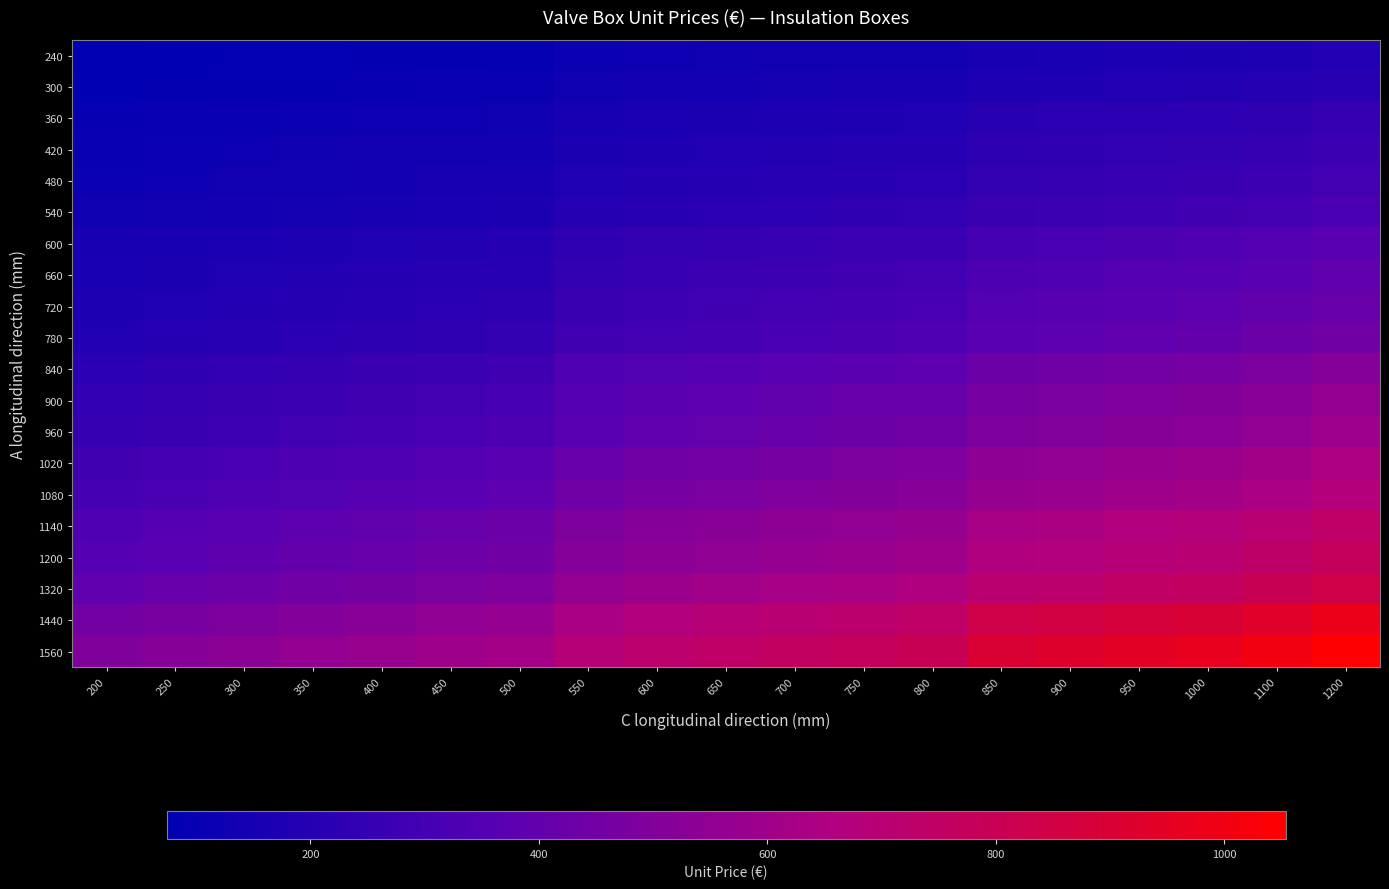

Count the number of data series in this chart.

20